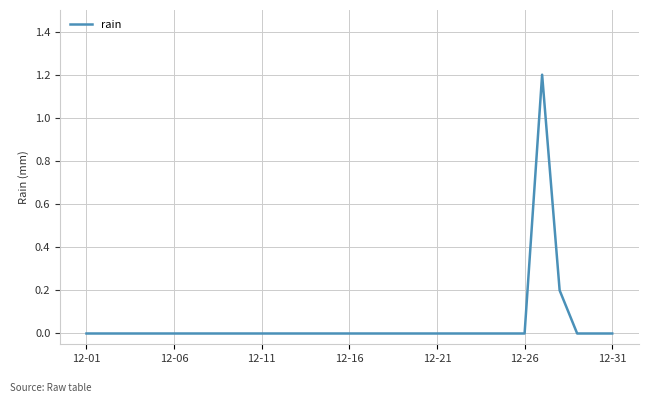

What is the difference between the maximum and minimum values?

1.2